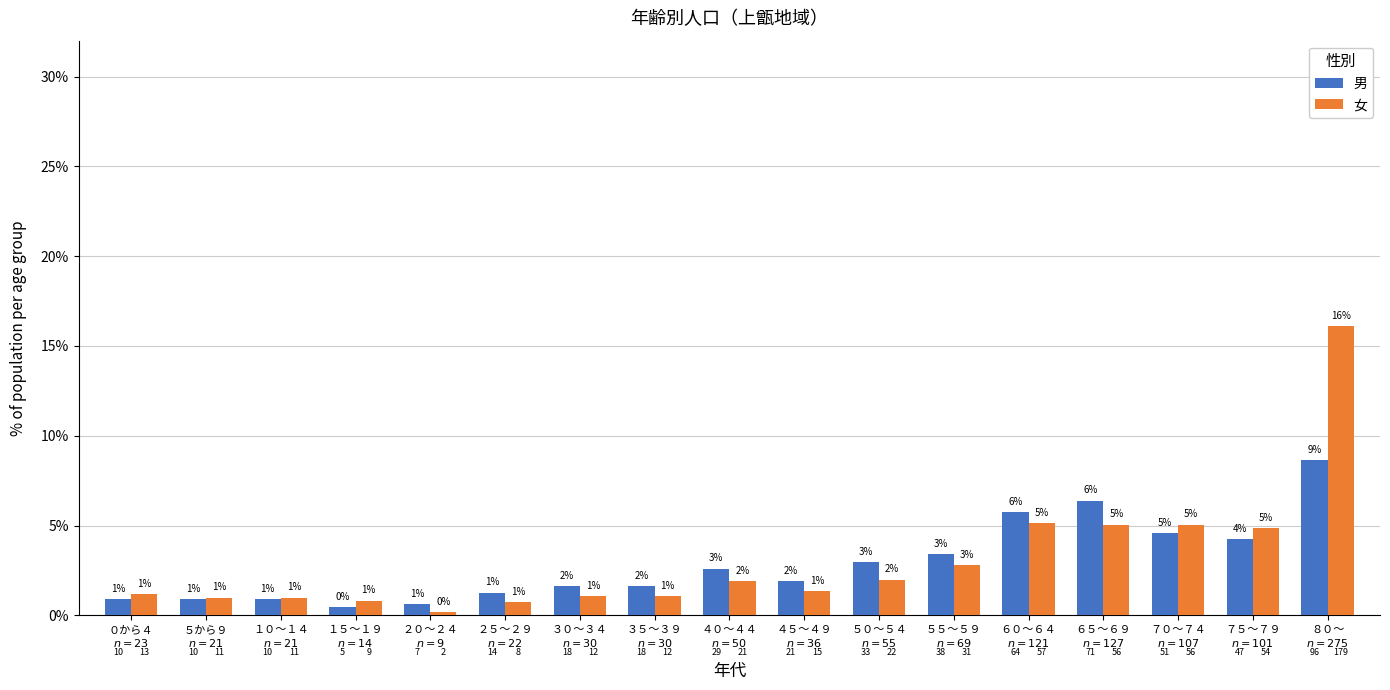

Are the bars grouped side by side (vs. stacked)?

Yes